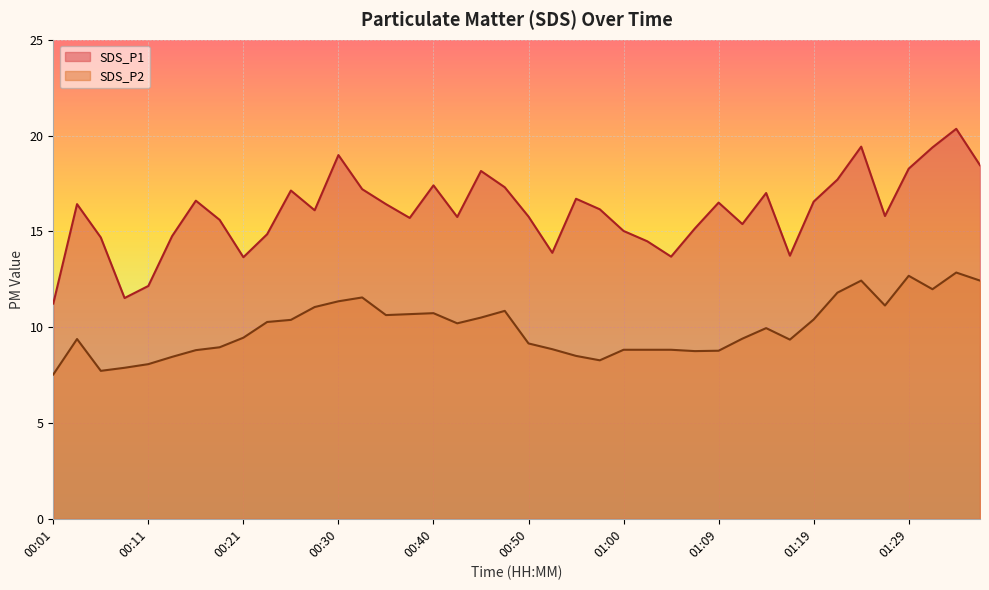

What is the total value across all series at 00:25?

27.5